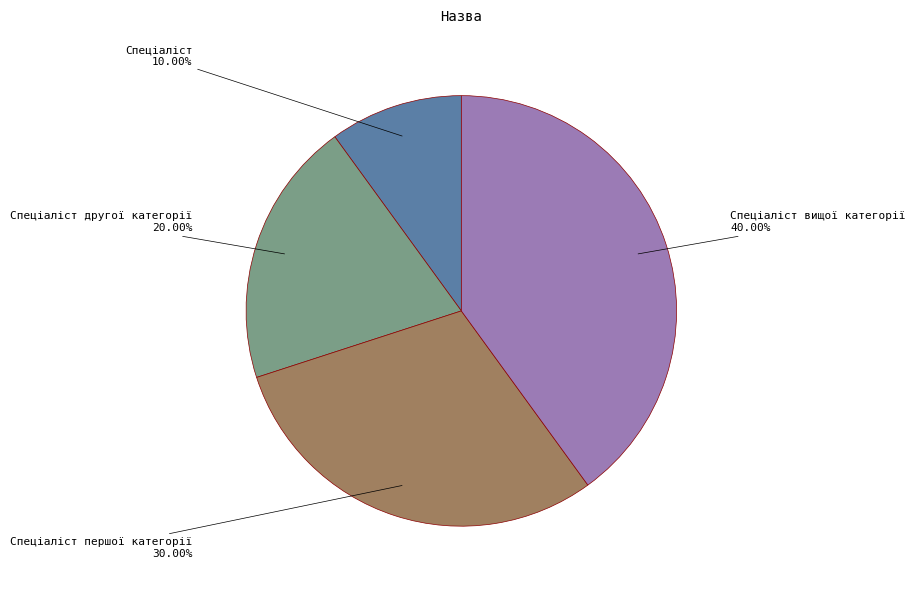

Approximately how many times larger is the value at Спеціаліст другої категорії compared to Спеціаліст?

2.0